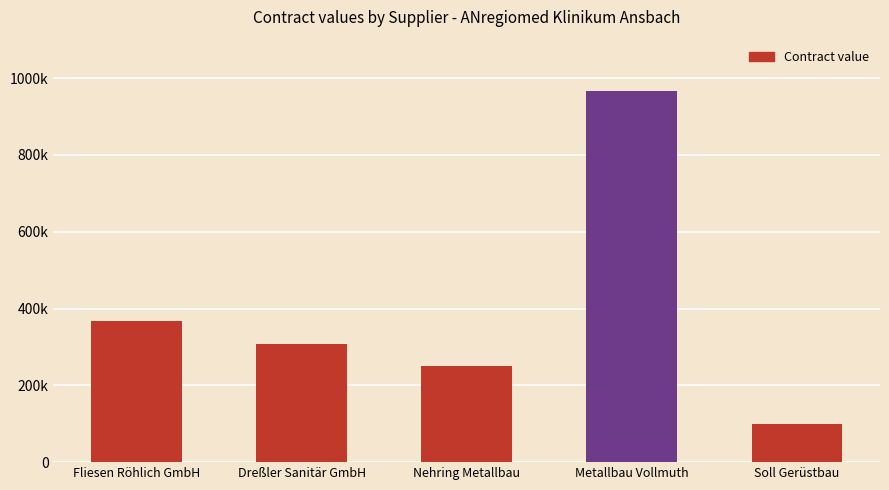

What is the greatest value displayed?

966146